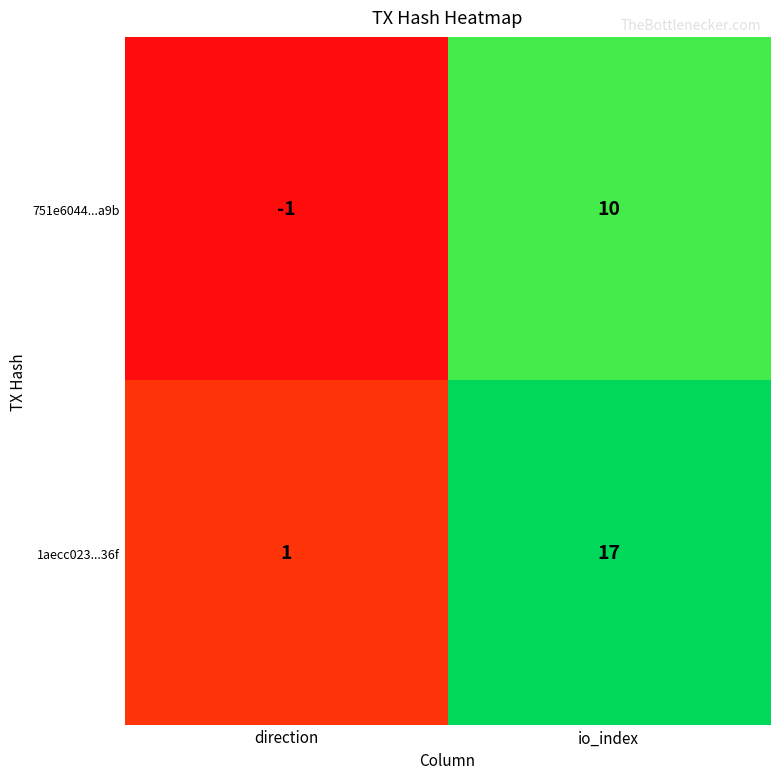

Reading right to left, transcribe all the data shown in this chart.

751e6044...a9b: 10	-1
1aecc023...36f: 17	1